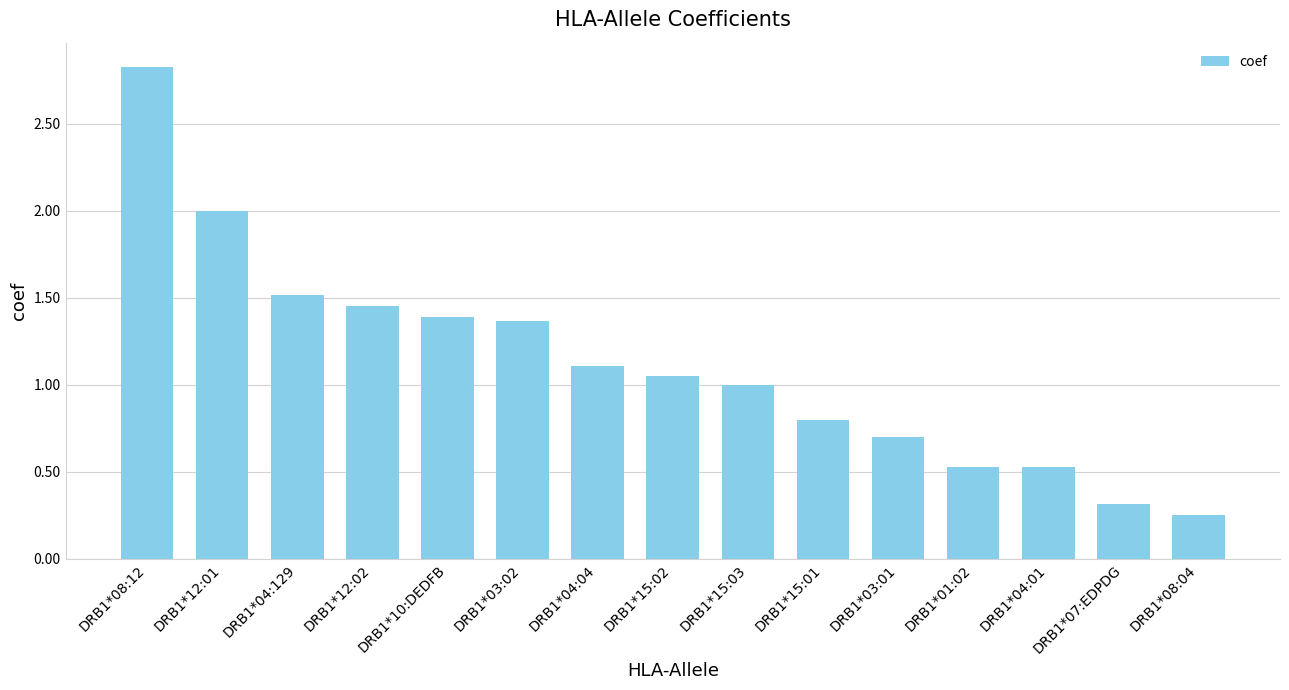

What is the label of the 3rd bar from the left?

DRB1*04:129